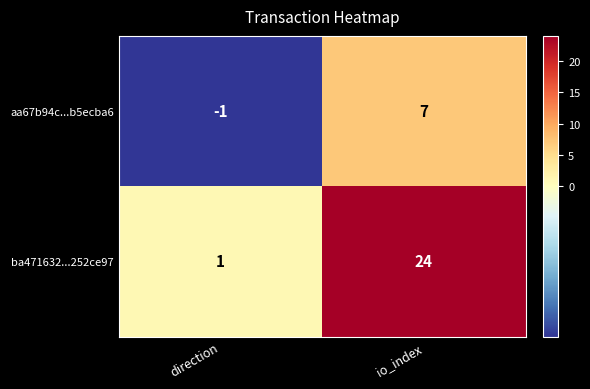

True or false: aa67b94c...b5ecba6 has a value of 5 at io_index.

False